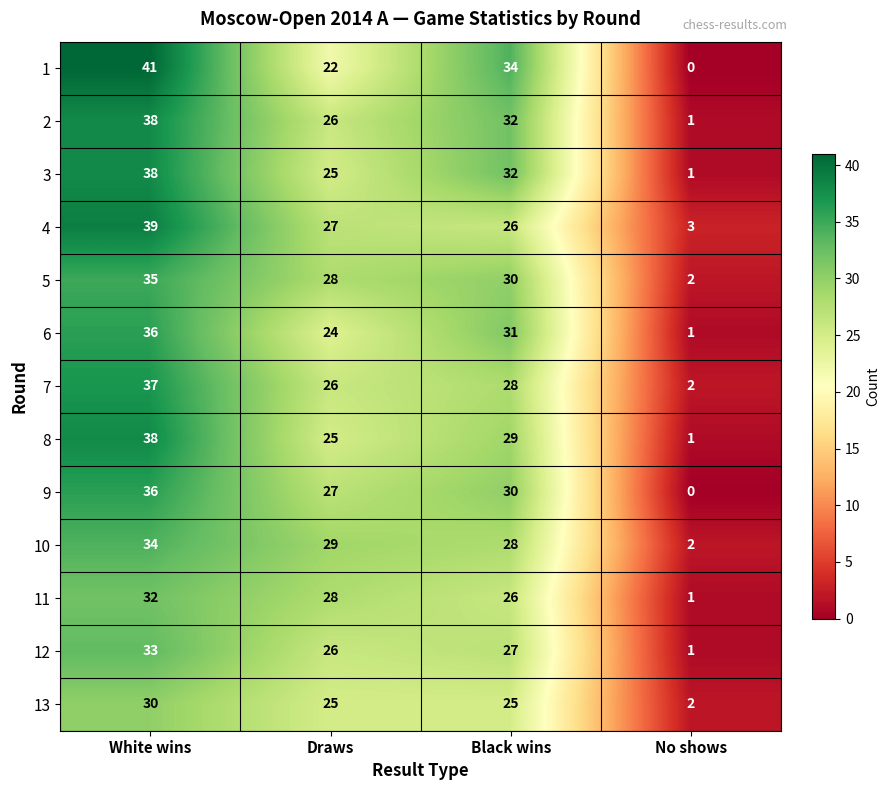

True or false: 6 has a value of 1 at No shows.

True